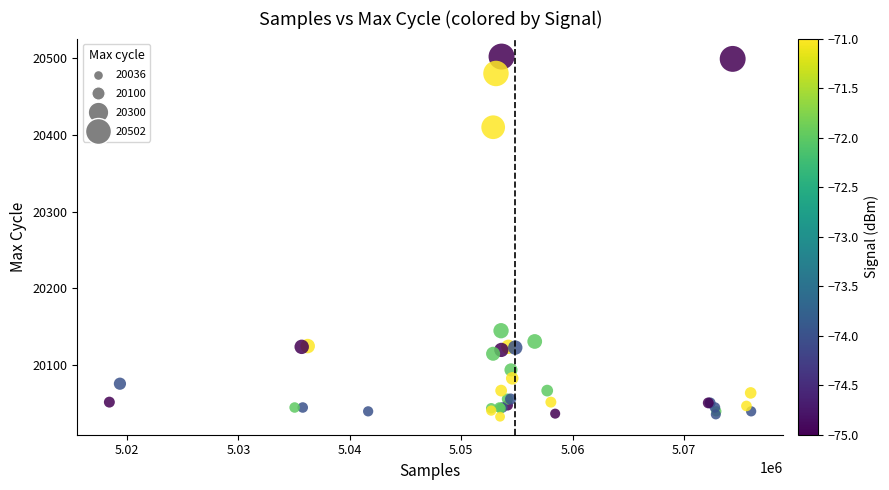

What Y value in the scatter plot is closest to 20267?

20145